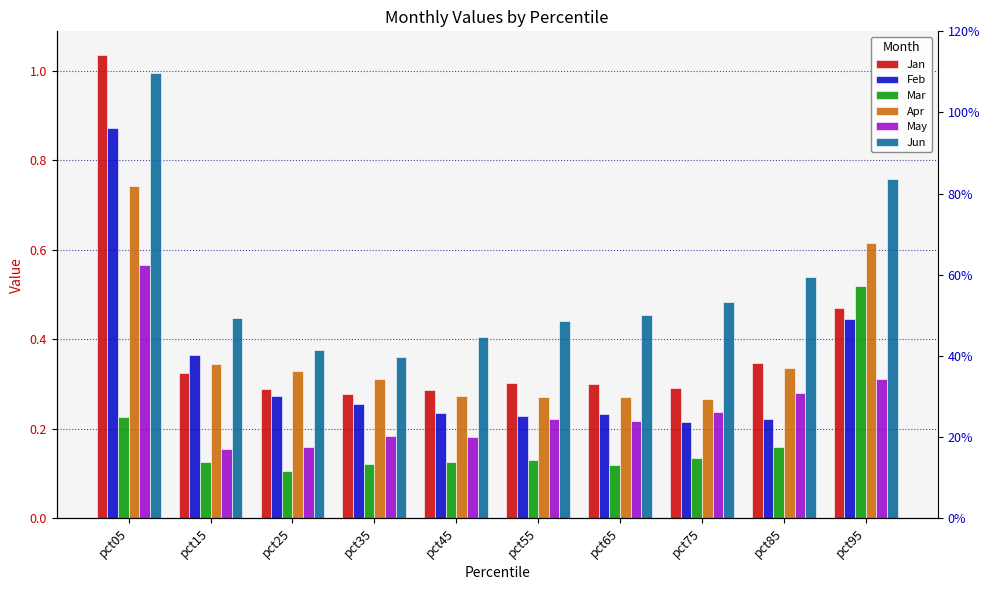

Which series has the largest range (max minus min)?

Jan